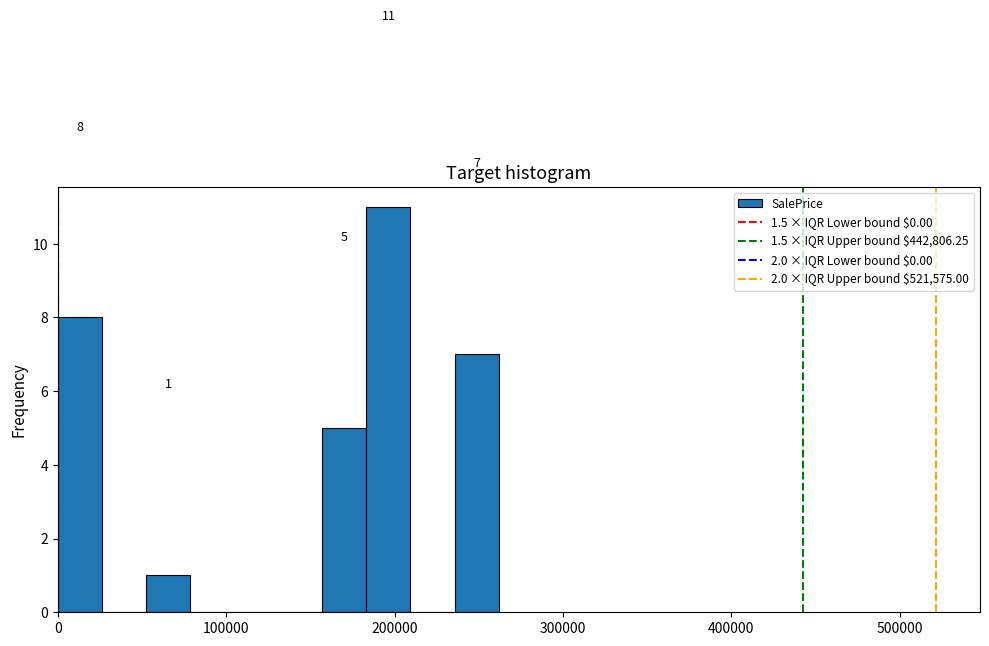

Read against the x-axis, roughly where is the centre of the tallest bar?

200000